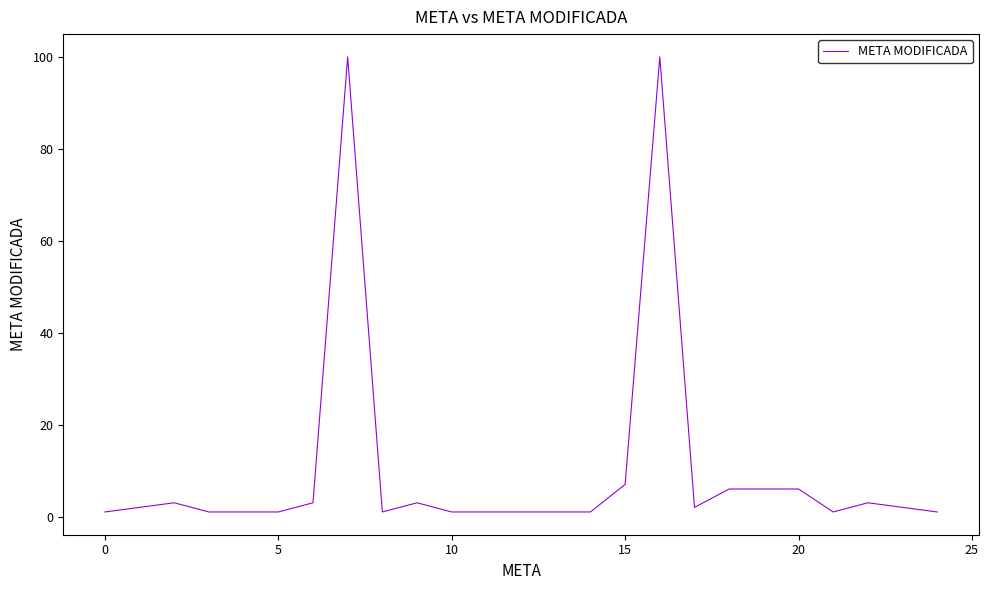

Reading left to right, list all the values displayed in this chart.

1	2	3	1	1	1	3	100	1	3	1	1	1	1	1	7	100	2	6	6	6	1	3	2	1